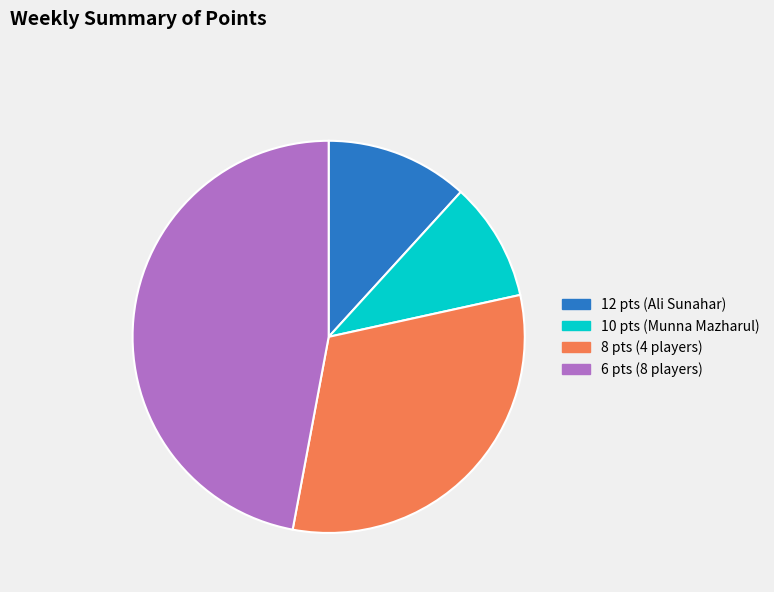

Does any single category account for the majority?

No